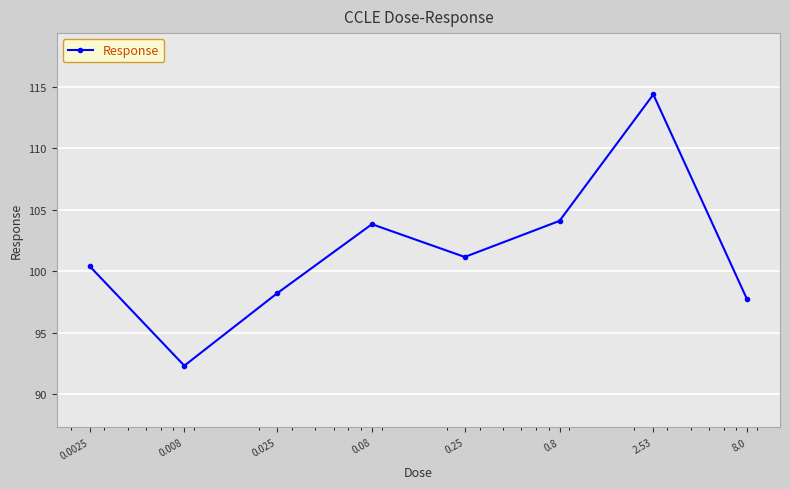

Reading right to left, what are all the values shown in this chart?

97.7	114.4	104.1	101.2	103.8	98.2	92.3	100.4